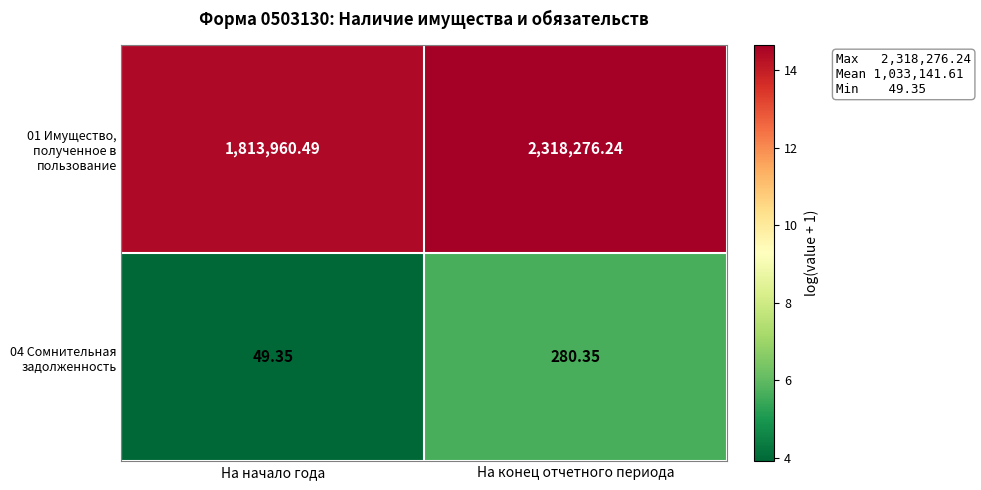

Which label corresponds to the smallest value in the chart?

На начало года